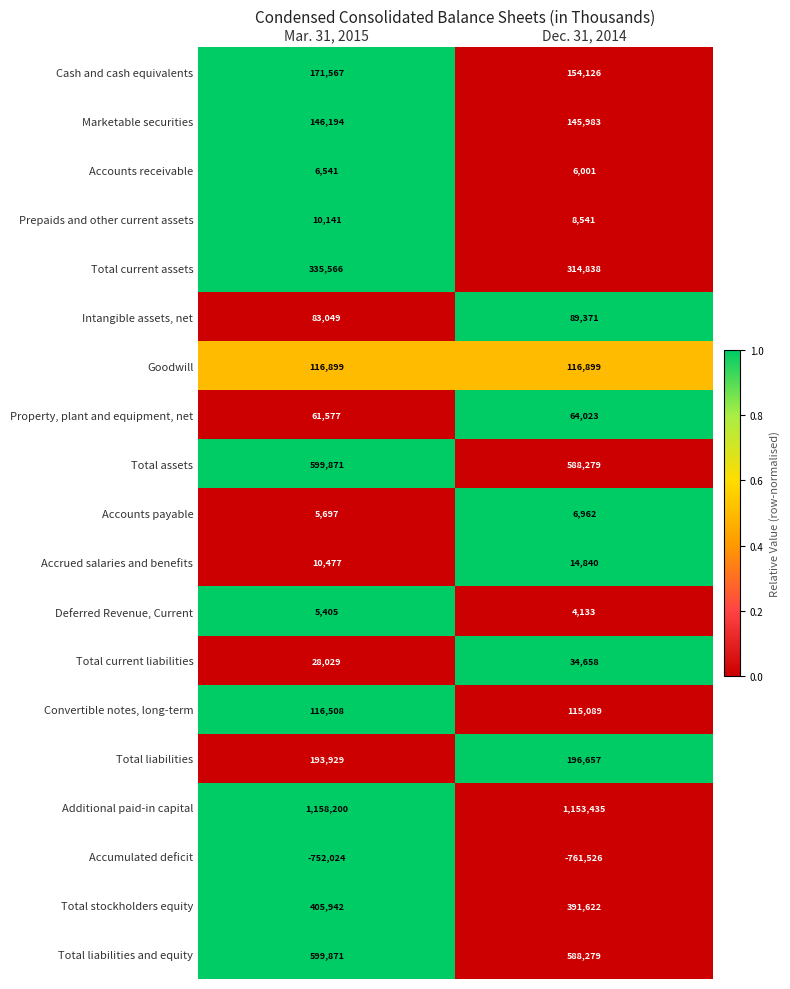

What is the average value of the Total stockholders equity series?

398782